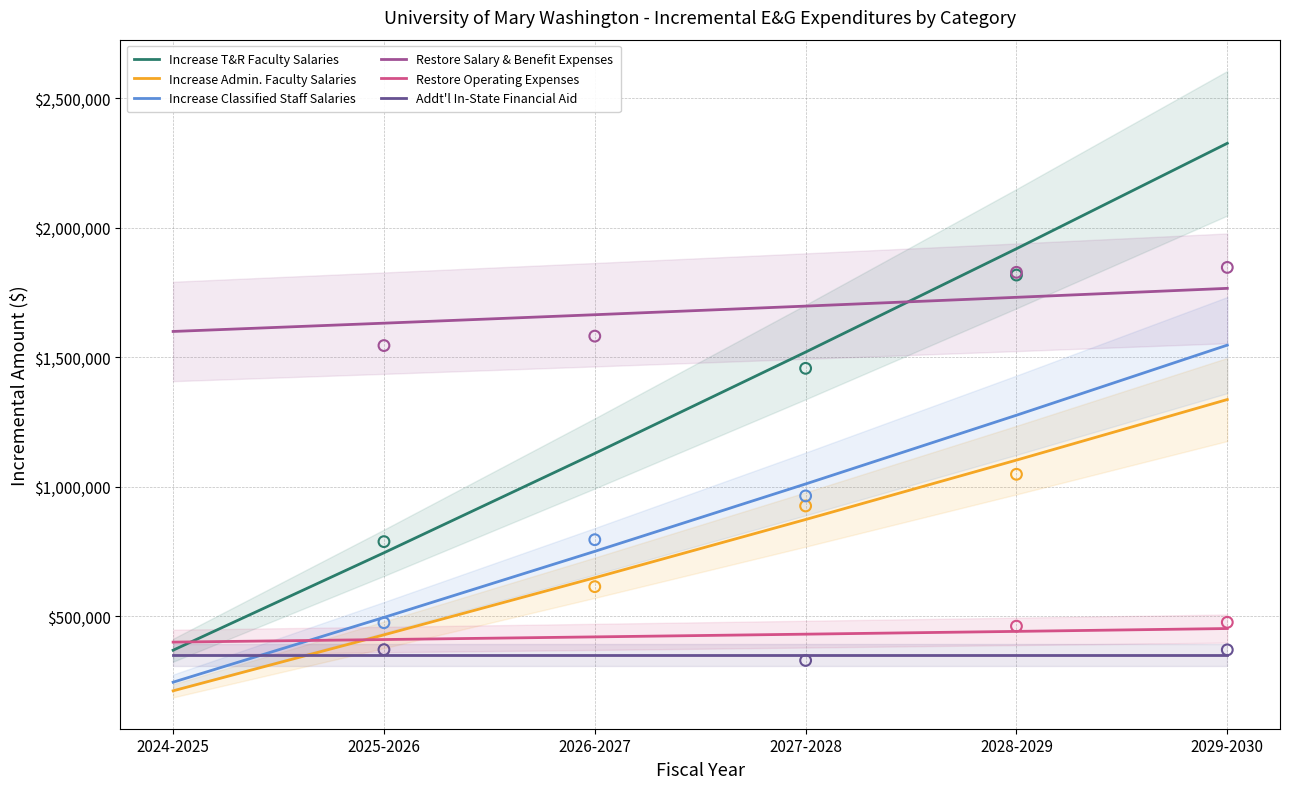

At which category is the sum across all series the highest?

2029-2030